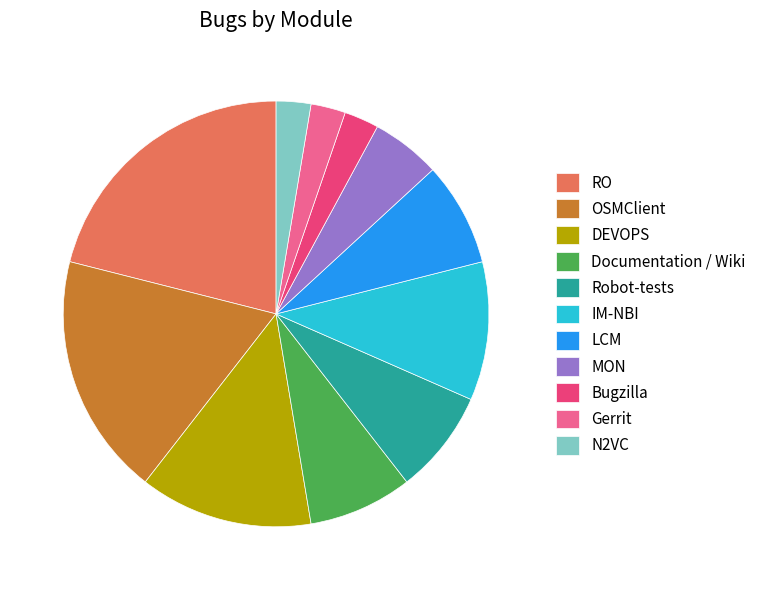

Do DEVOPS and Gerrit together represent more than half of the pie?

No